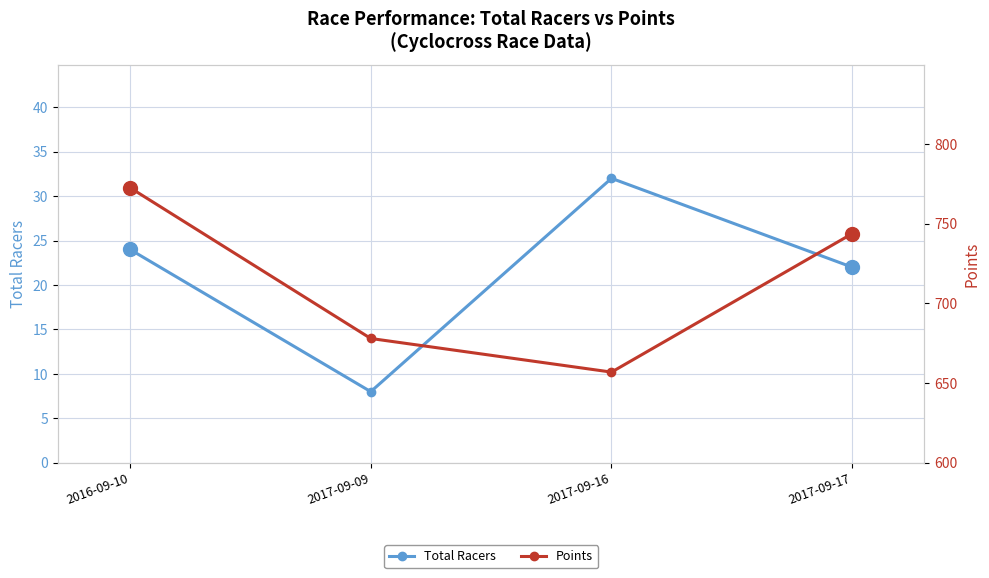

True or false: Total Racers has more than 1 interior local peaks.

False